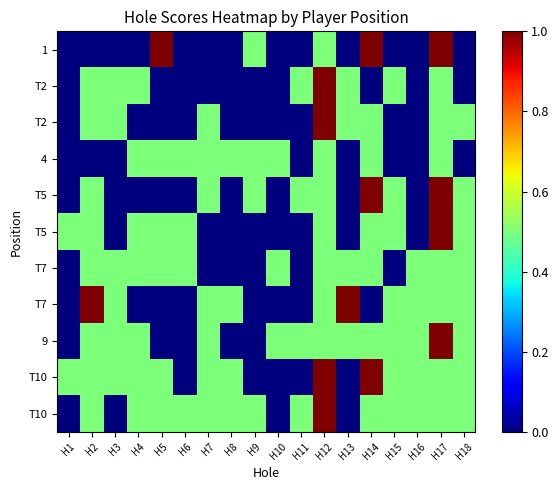

What is the total value across all series at H17?

7.5